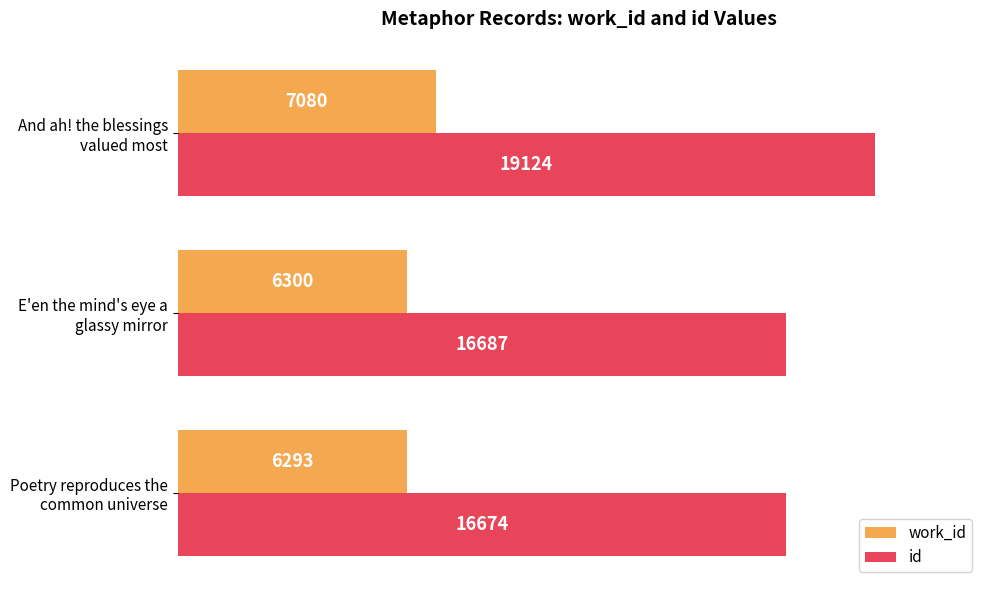

Which series has the largest total across all categories?

id